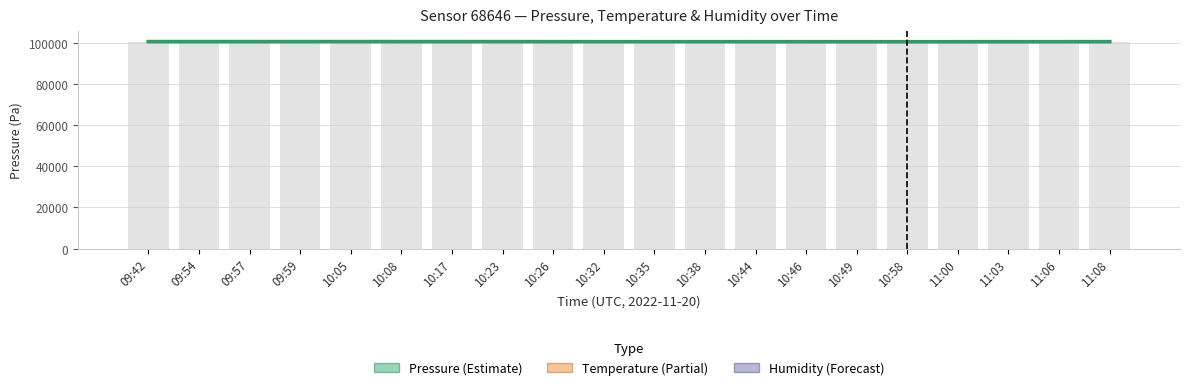

Is it true that Humidity equals 100716.9 at 10:32?

True